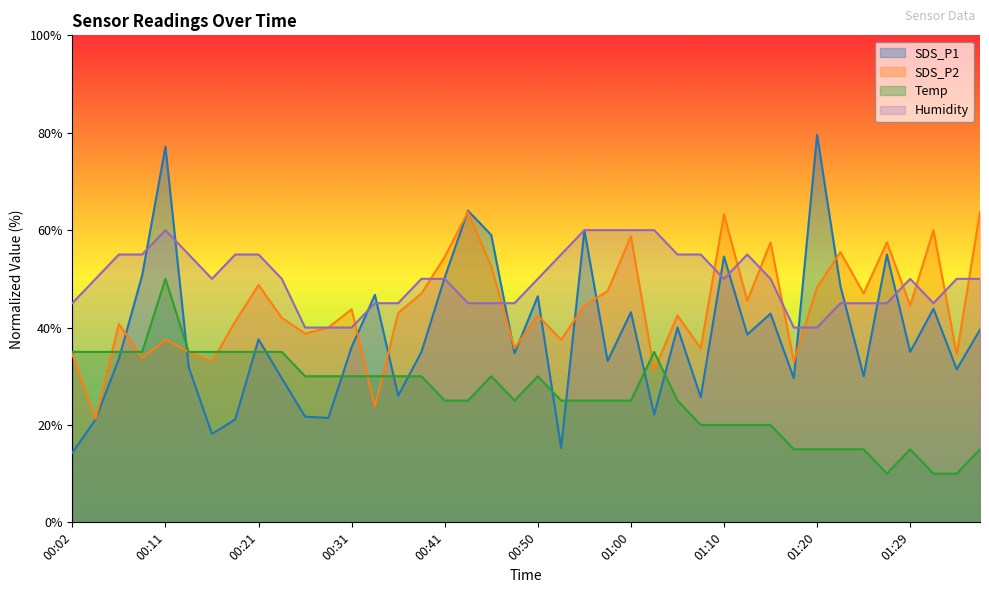

Where is the first local maximum for Temp?

00:11